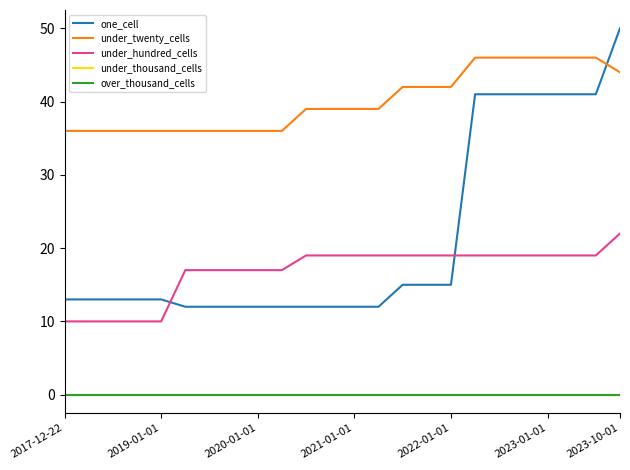

Does the chart have visible grid lines?

No